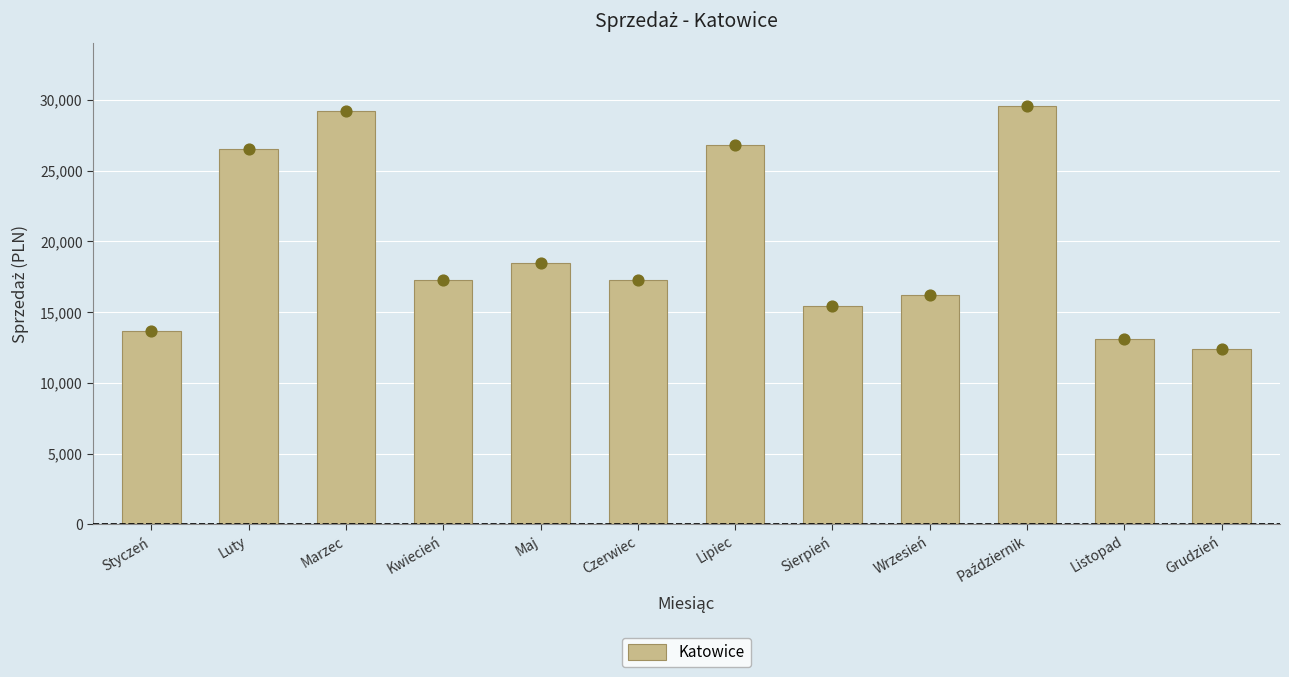

What is the change in value from Luty to Grudzień?

-14127.3